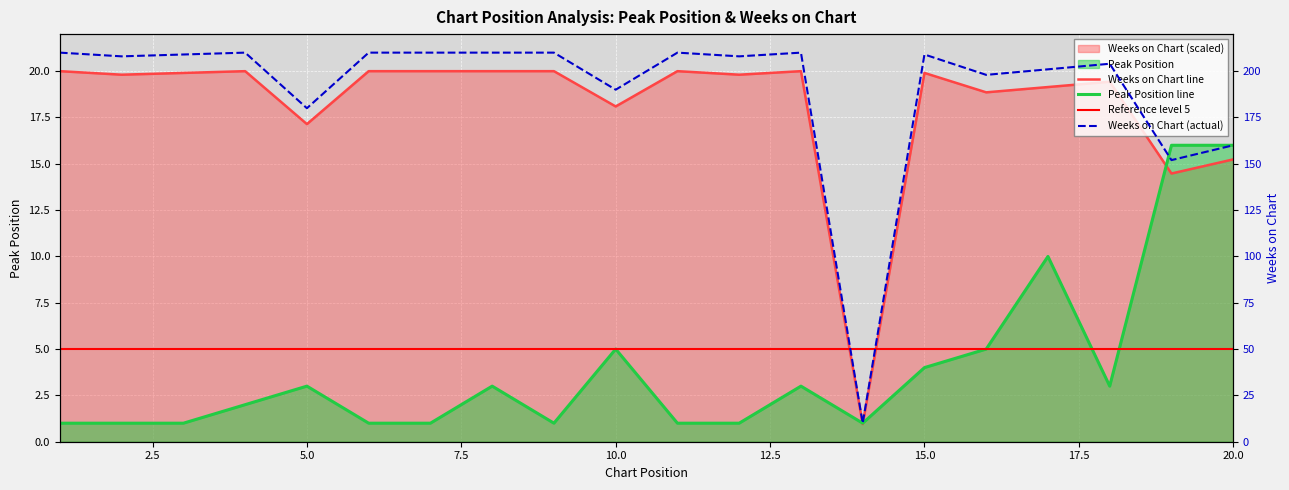

How many times do Peak Position and Weeks on Chart cross each other?

3